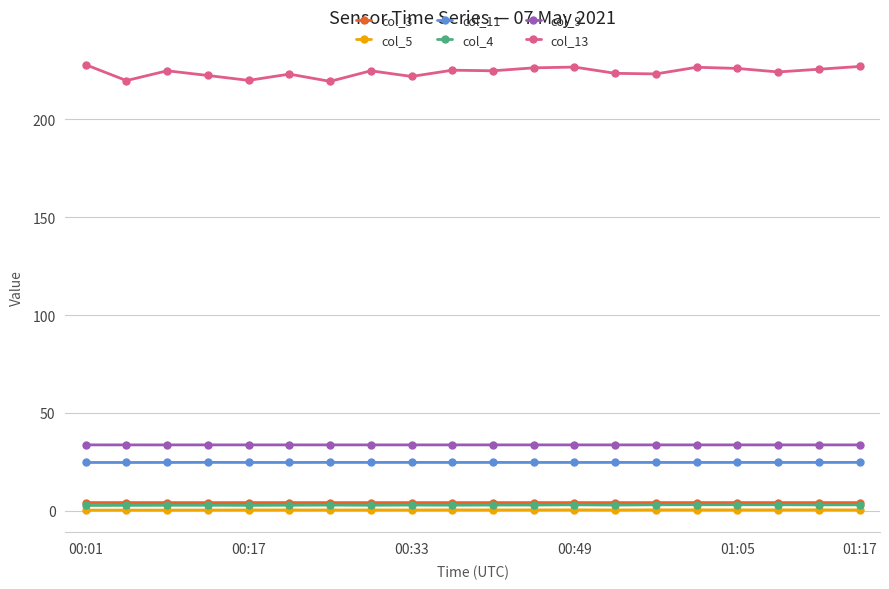

In col_5, how many points are higher than both neighbors (excluding endpoints)?

6